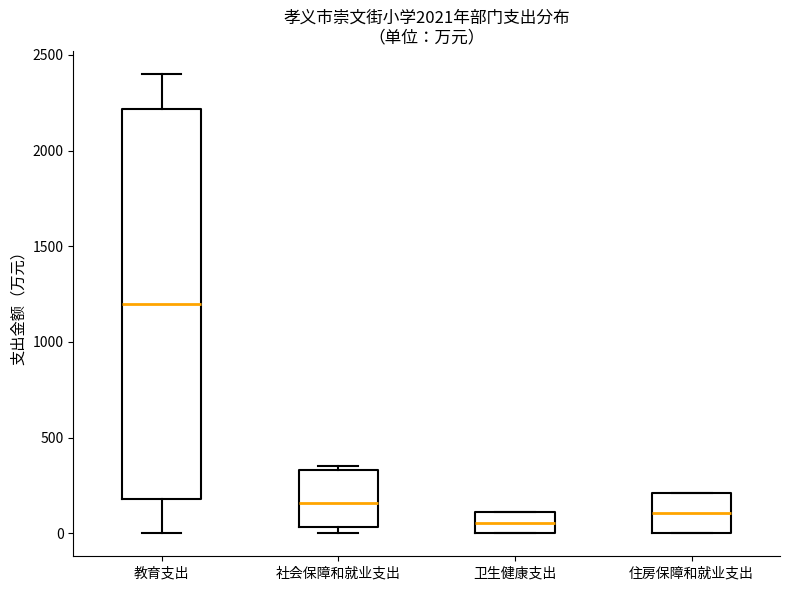

Reading left to right, transcribe this box plot: for each box, give where its median line is, the range the box spans, and where its two whiskers end, as read against the y-axis. The values are not printed on the chart, so give them approximately, as read against the axis.

教育支出: median 1200, box 200 to 2200, whiskers 0 to 2400
社会保障和就业支出: median 150, box 50 to 350, whiskers 0 to 350 (just above the box's upper edge)
卫生健康支出: median 50, box 0 to 100, whiskers 0 to 100
住房保障和就业支出: median 100, box 0 to 200, whiskers 0 to 200